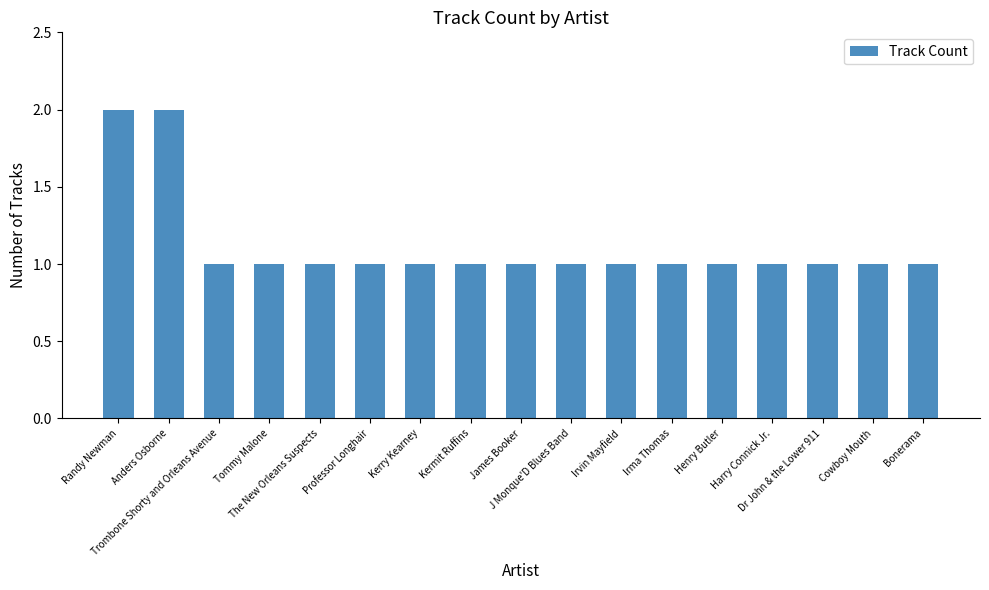

Between Randy Newman and Cowboy Mouth, which is larger?

Randy Newman